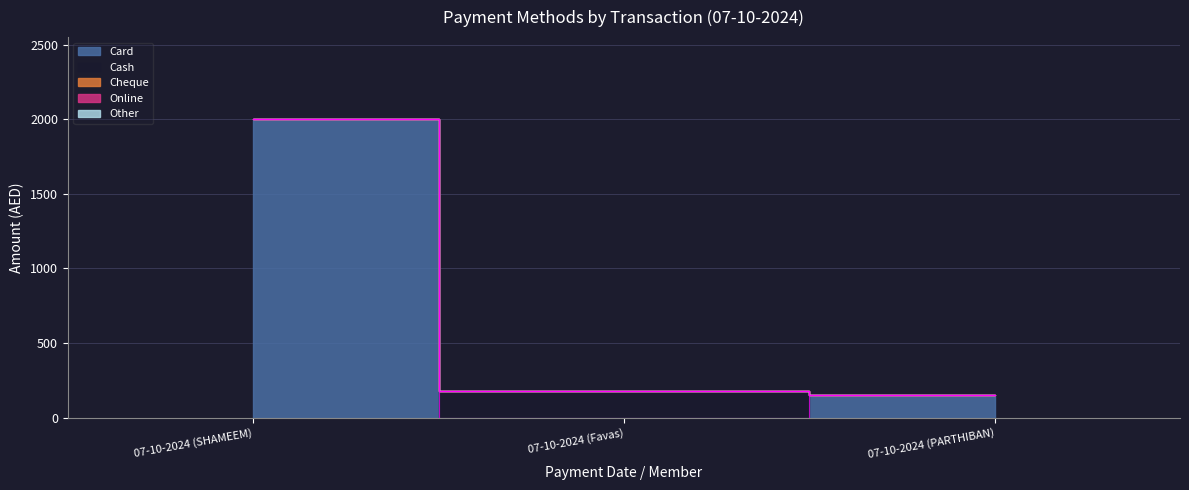

Reading left to right, what are all the values shown in this chart?

Card: 07-10-2024 (SHAMEEM)=2000	07-10-2024 (Favas)=0	07-10-2024 (PARTHIBAN)=150
Cash: 07-10-2024 (SHAMEEM)=0	07-10-2024 (Favas)=180	07-10-2024 (PARTHIBAN)=0
Cheque: 07-10-2024 (SHAMEEM)=0	07-10-2024 (Favas)=0	07-10-2024 (PARTHIBAN)=0
Online: 07-10-2024 (SHAMEEM)=0	07-10-2024 (Favas)=0	07-10-2024 (PARTHIBAN)=0
Other: 07-10-2024 (SHAMEEM)=0	07-10-2024 (Favas)=0	07-10-2024 (PARTHIBAN)=0